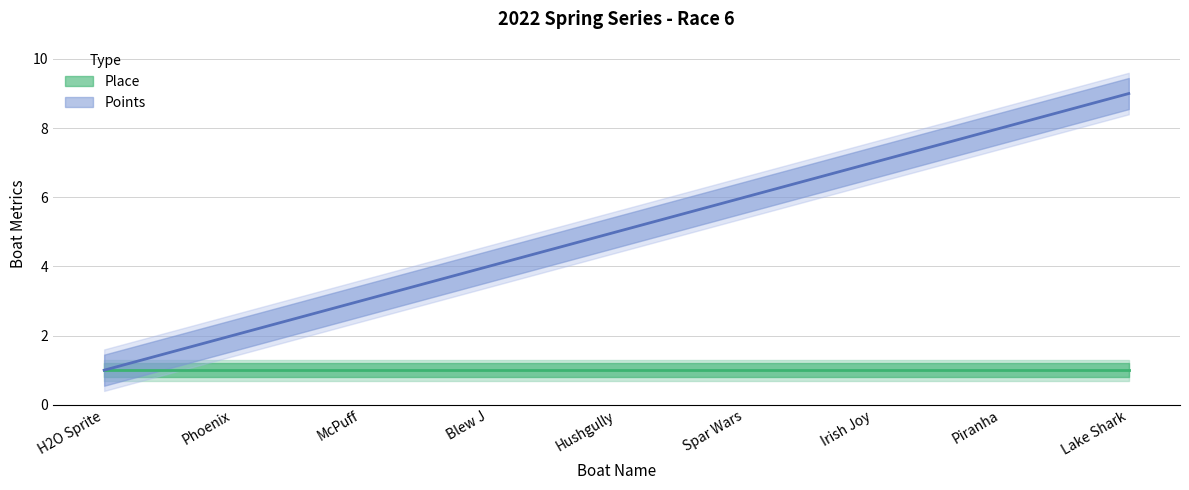

What is the label of the 8th point from the left?

Piranha